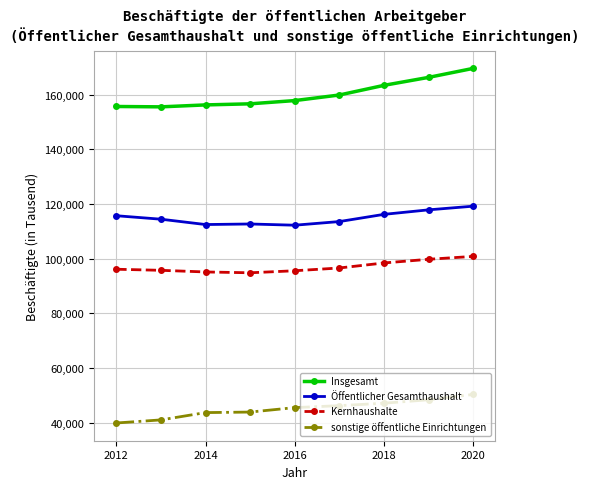

True or false: Öffentlicher Gesamthaushalt and Kernhaushalte intersect in this chart.

False